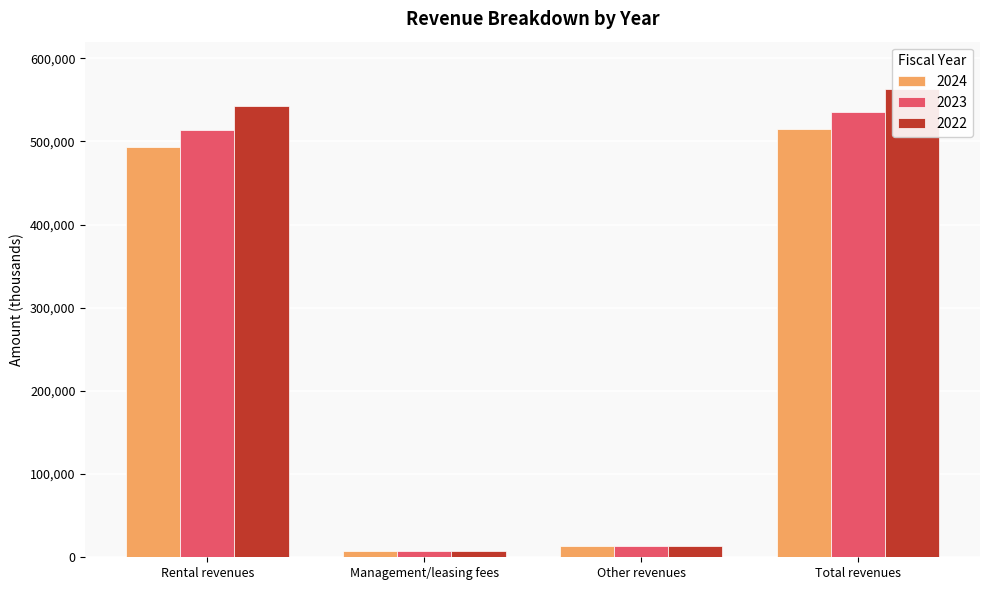

What is the average value of the 2024 series?

257780